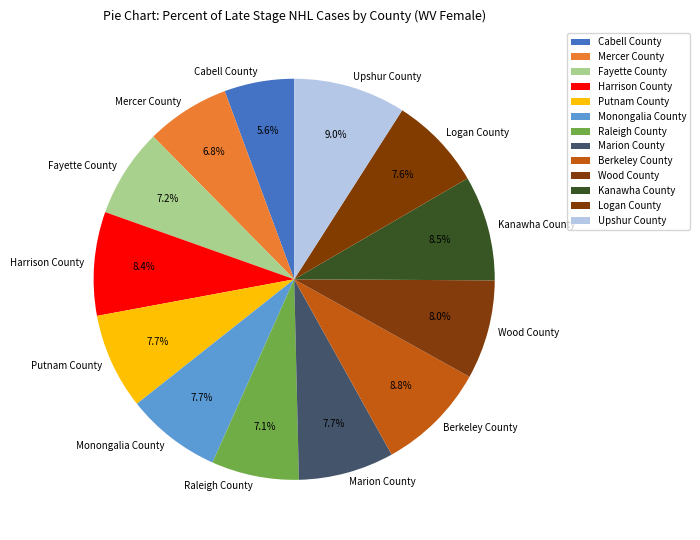

What is the smallest slice in the pie chart?

Cabell County